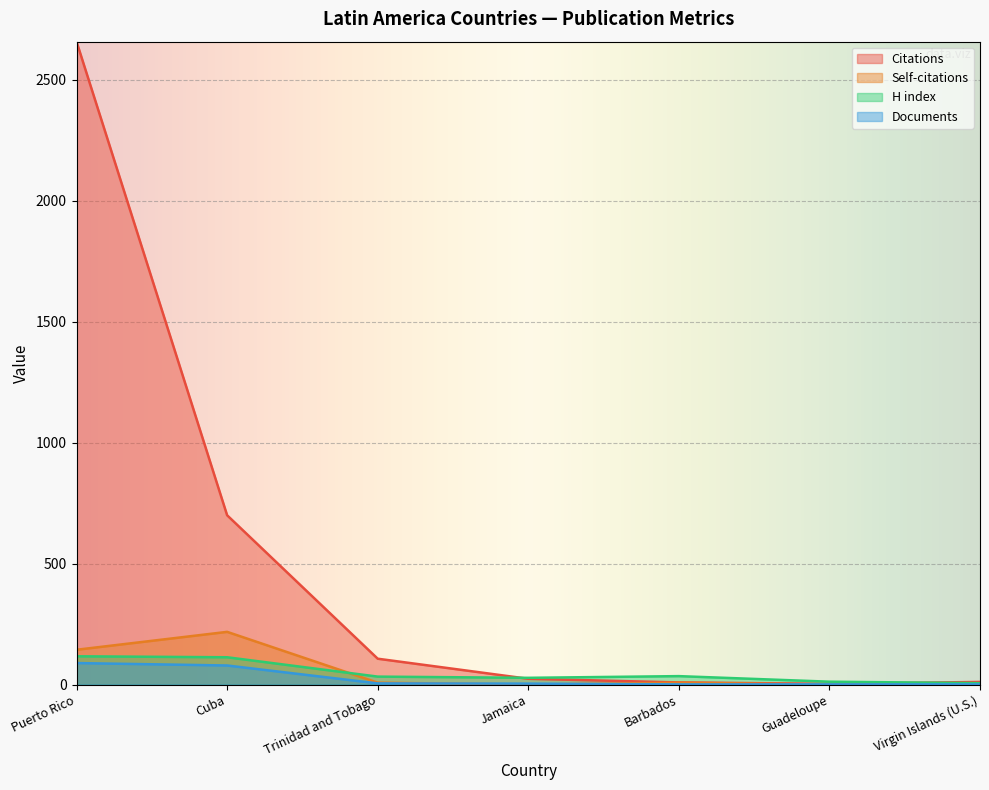

How many data points in H index are less than 33?

3